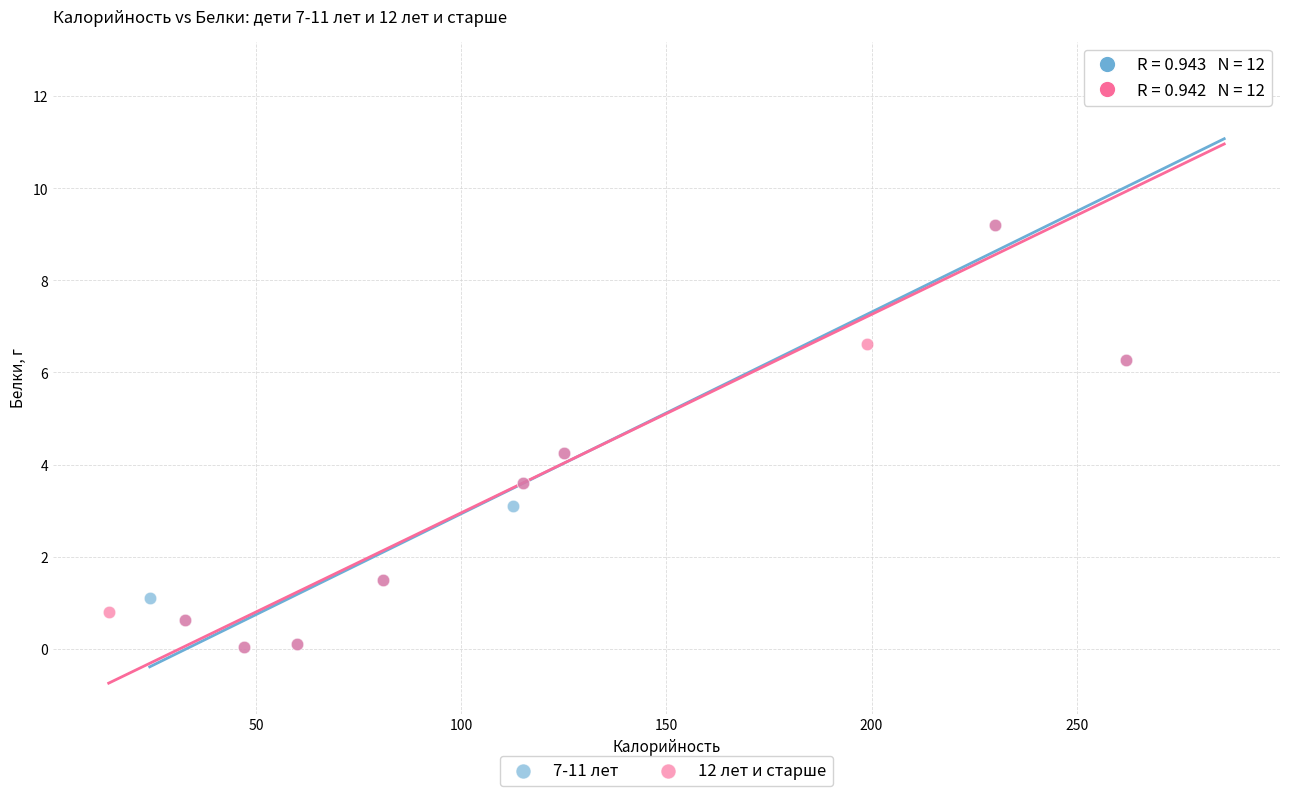

What are all the series names shown in the legend?

7-11 лет, 12 лет и старше